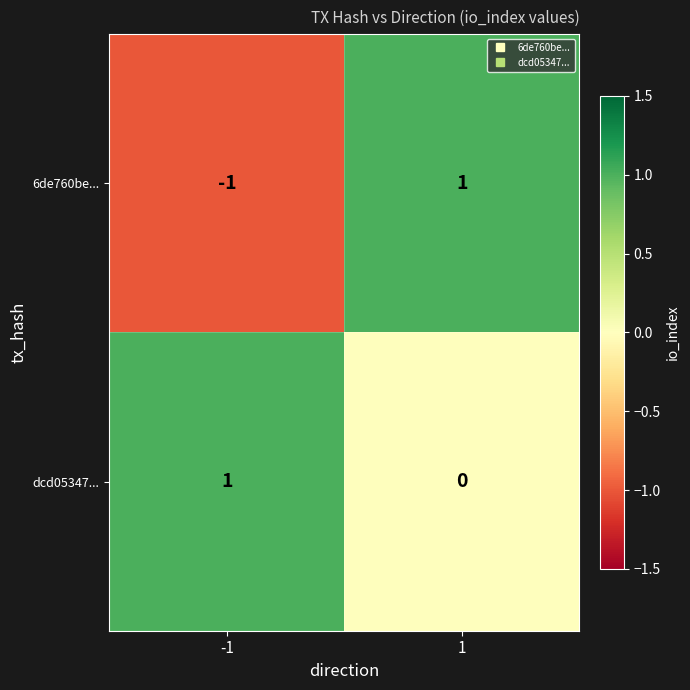

The value of 6de760be... at -1 is -1. True or false?

True